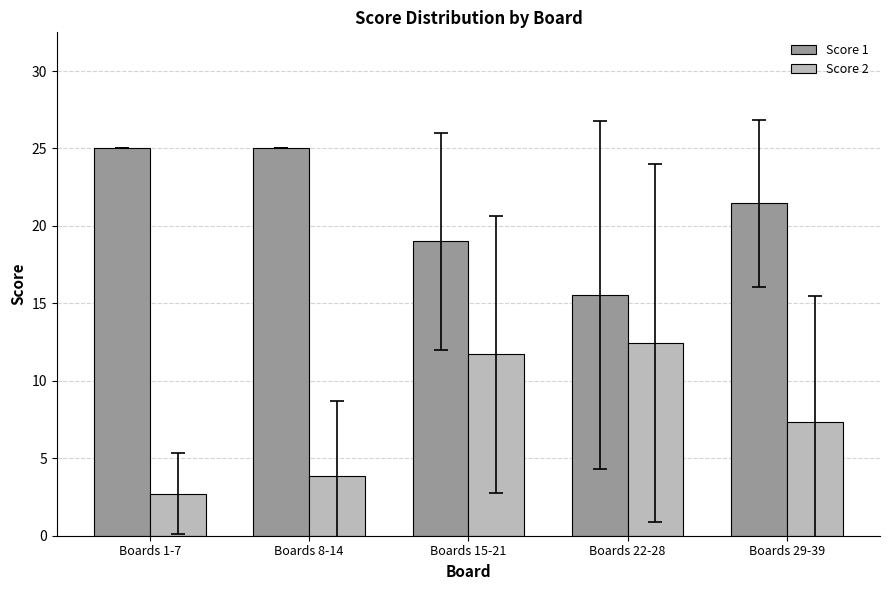

How many series are shown in this chart?

2